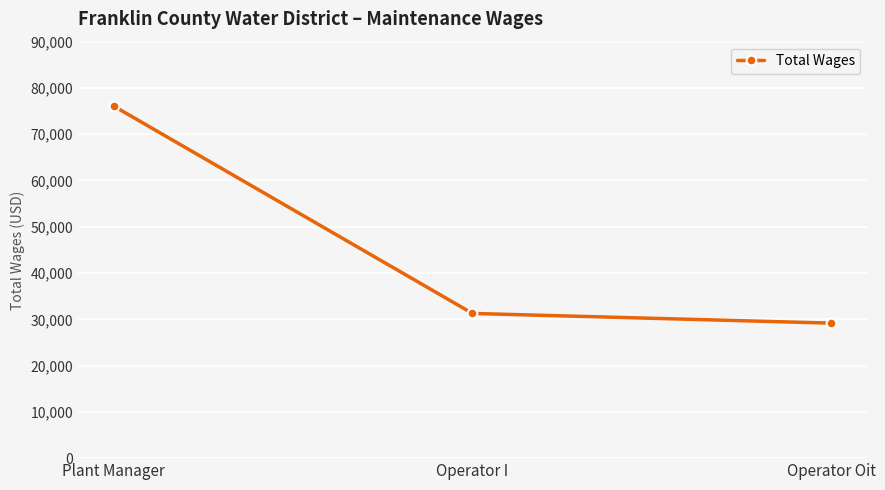

Which has a higher value, Operator Oit or Plant Manager?

Plant Manager